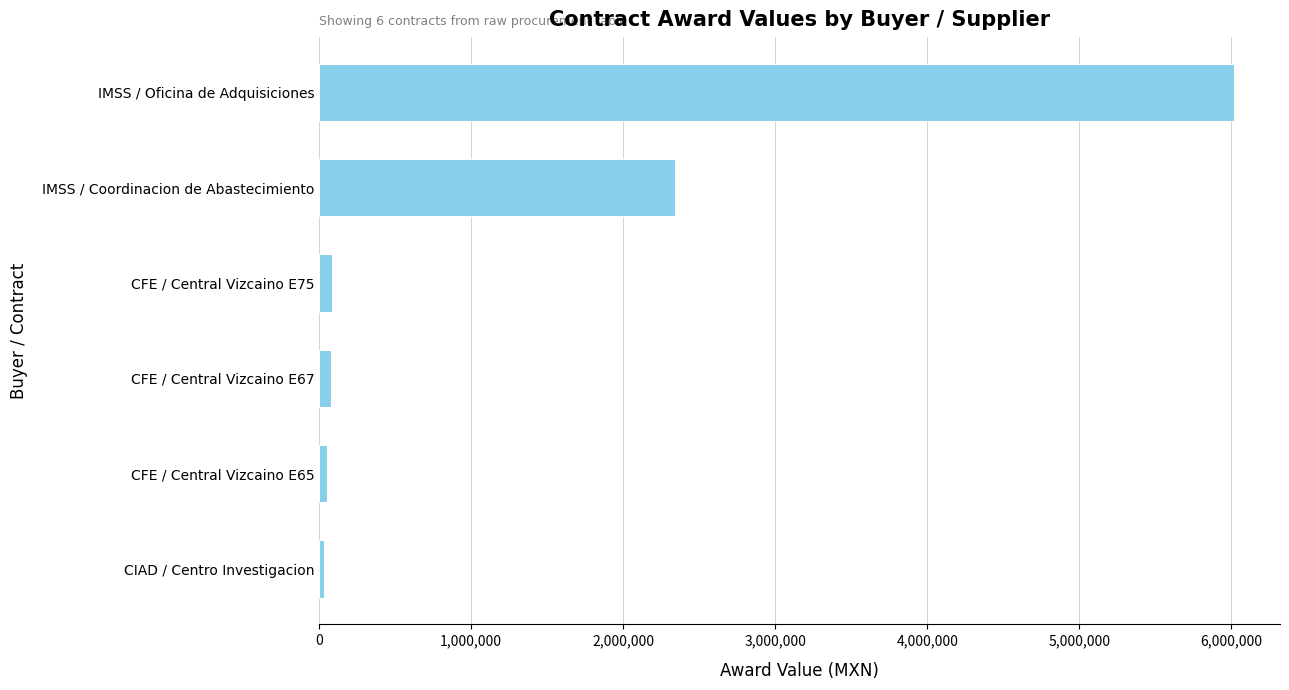

At which label is the value closest to 3024457?

IMSS / Coordinacion de Abastecimiento